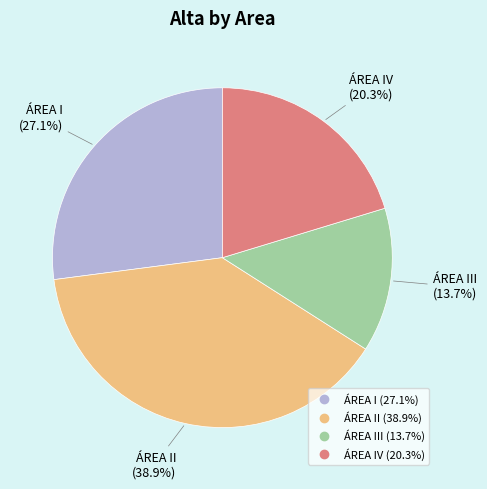

To the nearest percent, what is the difference between the largest and smallest slice percentages?

25%